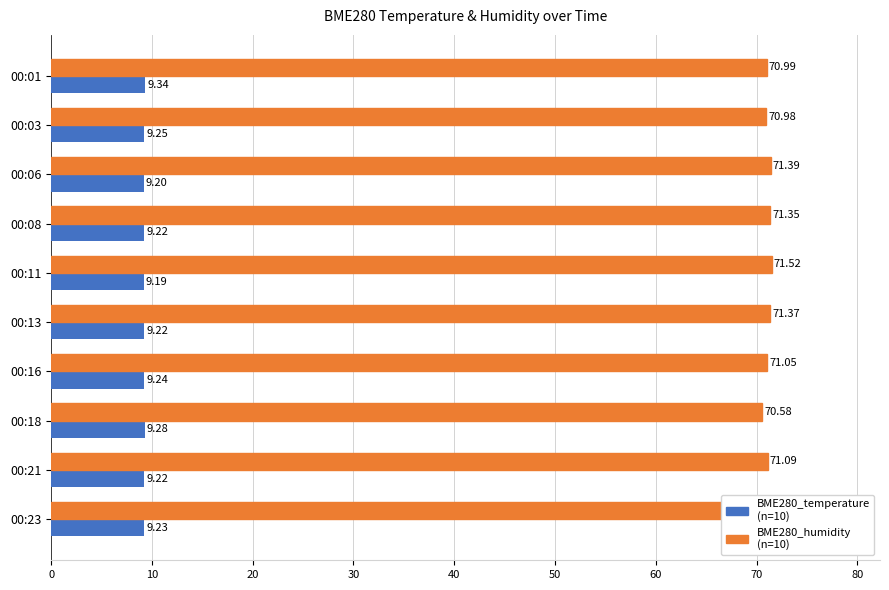

What is the total value across all series at 00:13?

80.6